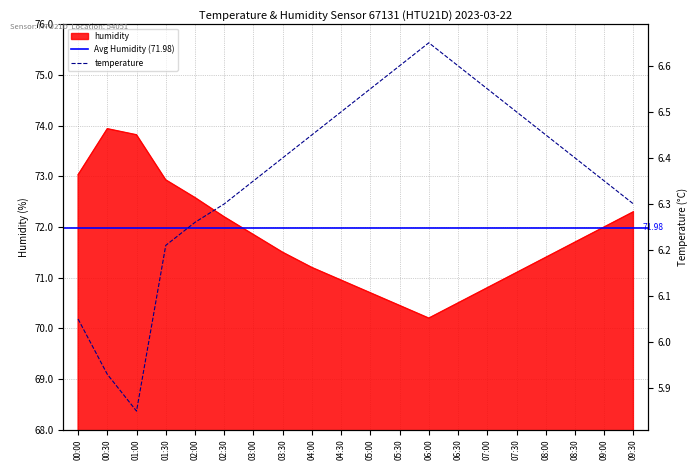

Reading left to right, transcribe all the data shown in this chart.

humidity: 00:00=73.0	00:30=73.9	01:00=73.8	01:30=72.9	02:00=72.6	02:30=72.2	03:00=71.8	03:30=71.5	04:00=71.2	04:30=71.0	05:00=70.7	05:30=70.5	06:00=70.2	06:30=70.5	07:00=70.8	07:30=71.1	08:00=71.4	08:30=71.7	09:00=72.0	09:30=72.3
temperature: 00:00=6.0	00:30=5.9	01:00=5.8	01:30=6.2	02:00=6.3	02:30=6.3	03:00=6.3	03:30=6.4	04:00=6.5	04:30=6.5	05:00=6.5	05:30=6.6	06:00=6.7	06:30=6.6	07:00=6.5	07:30=6.5	08:00=6.5	08:30=6.4	09:00=6.3	09:30=6.3